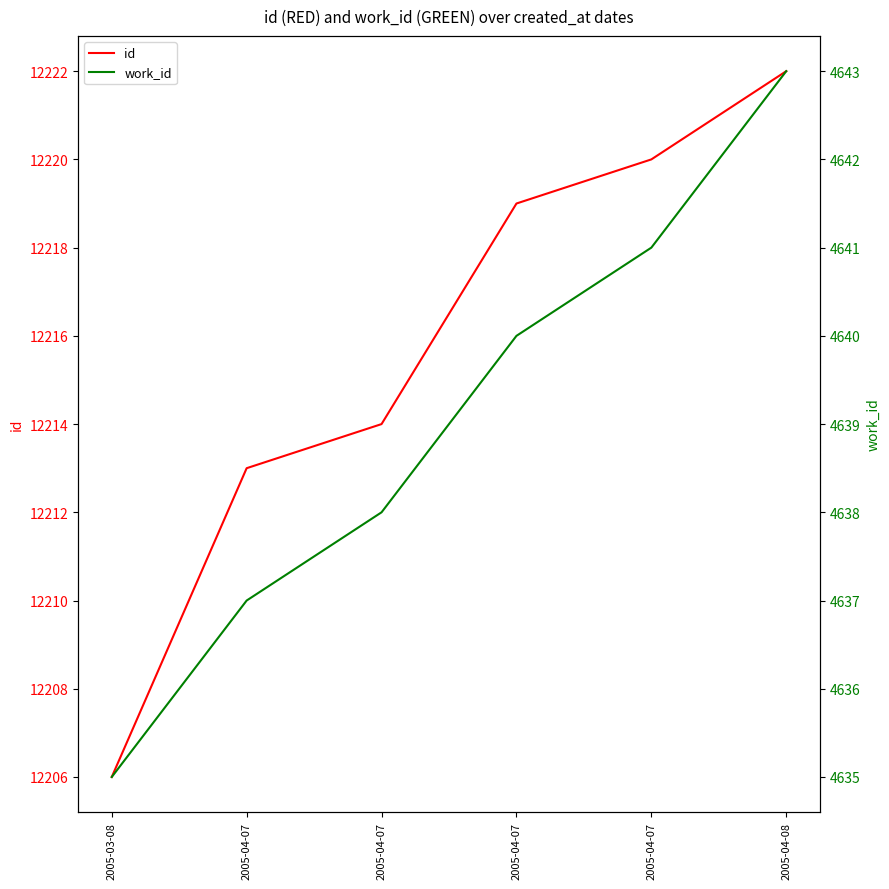

At which label does id first exceed 12219?

2005-04-07